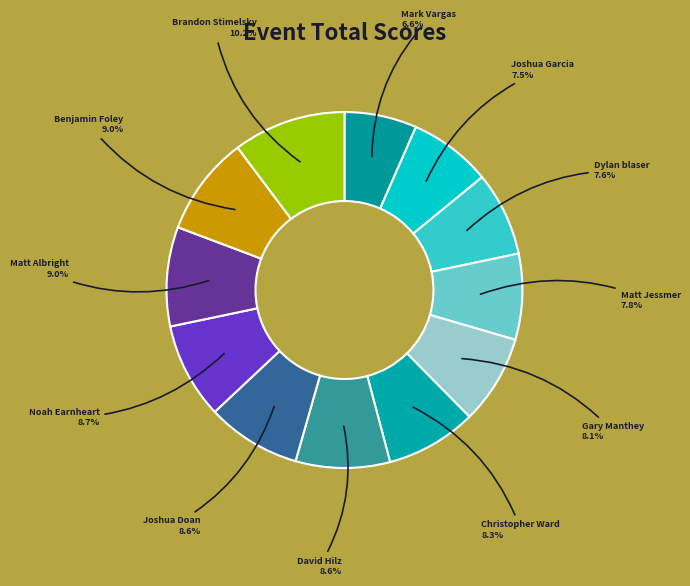

Rank the categories by value from lowest to highest.

Mark Vargas, Joshua Garcia, Dylan blaser, Matt Jessmer, Gary Manthey, Christopher Ward, David Hilz, Joshua Doan, Noah Earnheart, Matt Albright, Benjamin Foley, Brandon Stimelsky